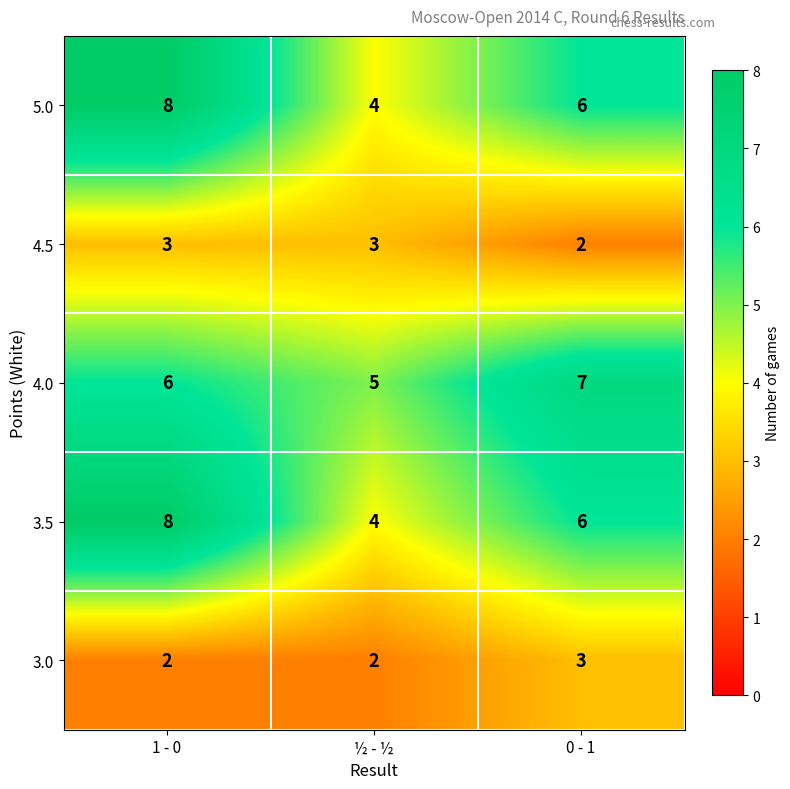

Rank the categories by 5.0 value from lowest to highest.

½ - ½, 0 - 1, 1 - 0